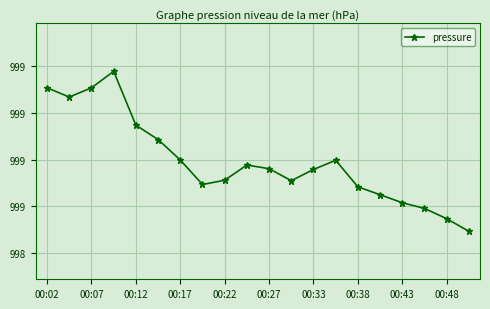

Is this an area chart (filled region under the line)?

No